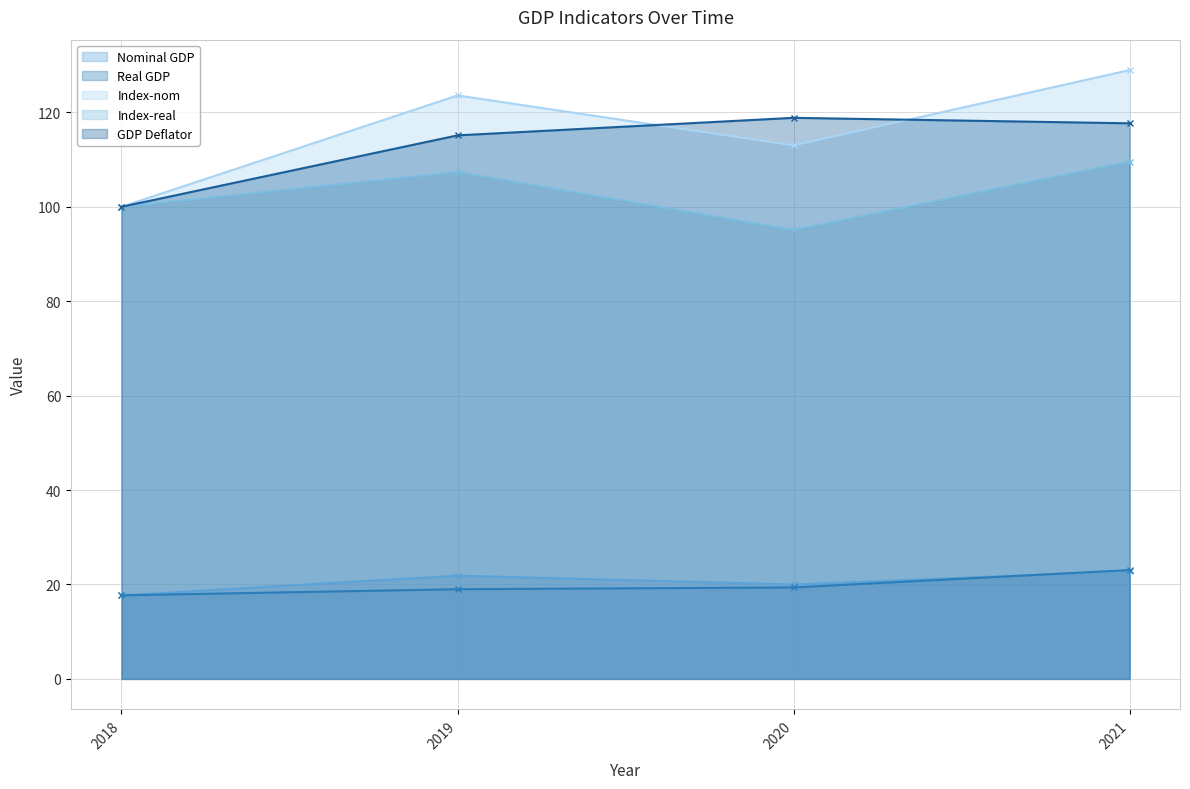

What is the value of the Real GDP point at the 3rd from the left?

19.4